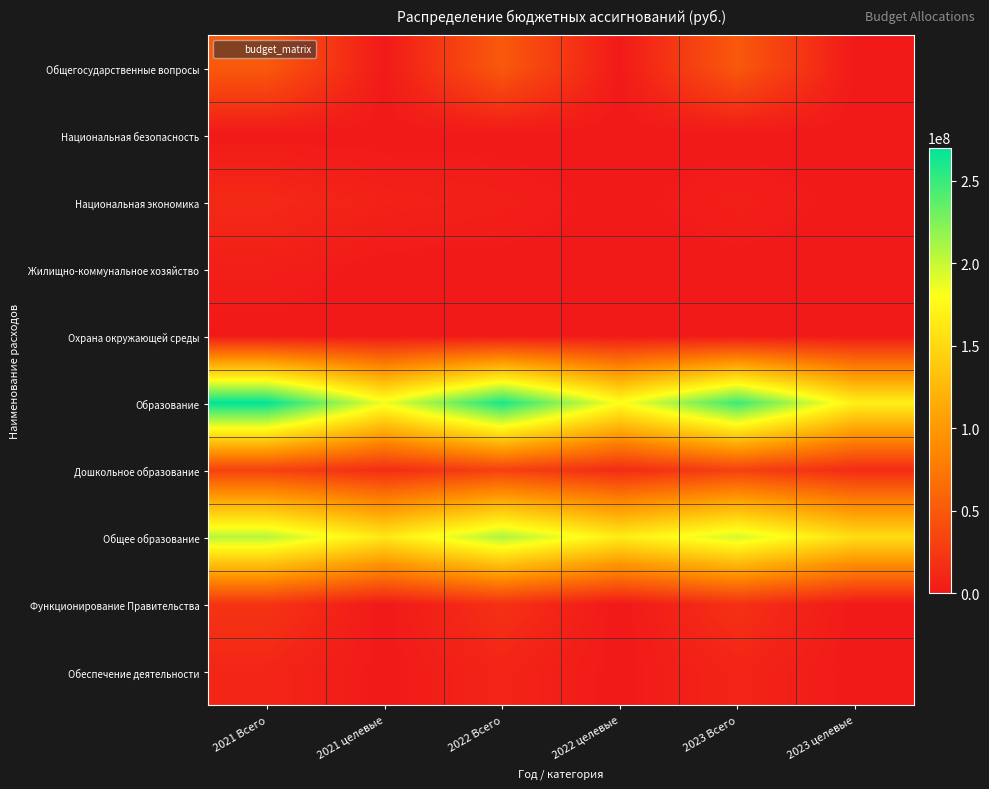

At how many categories does at least one series exceed 228022095?

3